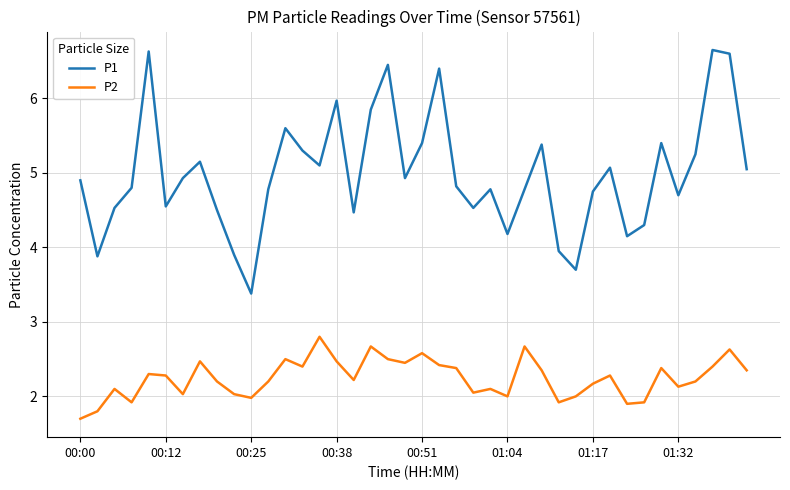

List the series in order of their peak value, highest first.

P1, P2